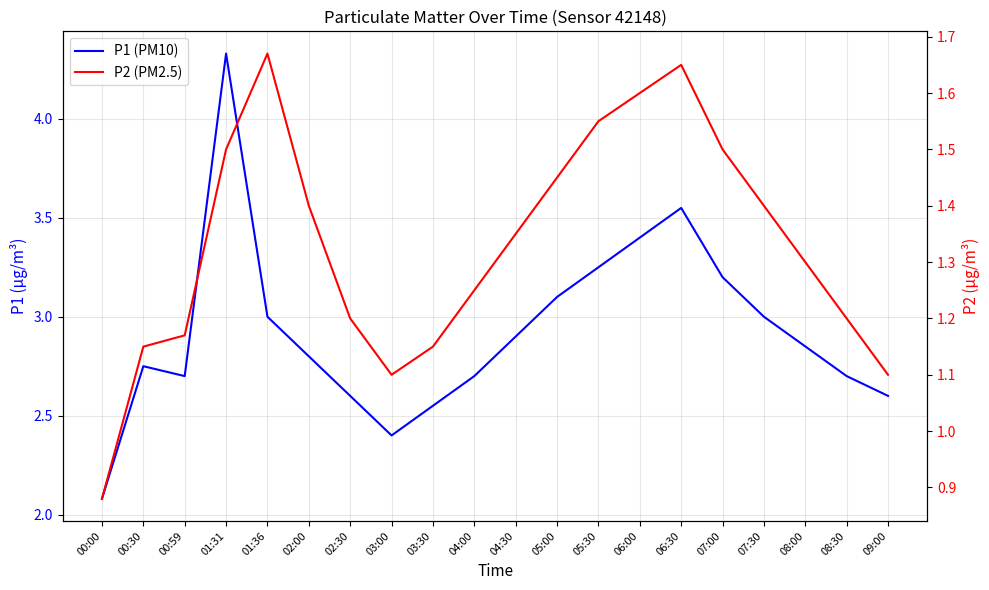

True or false: P2 (PM2.5) and P1 (PM10) cross at least once.

False